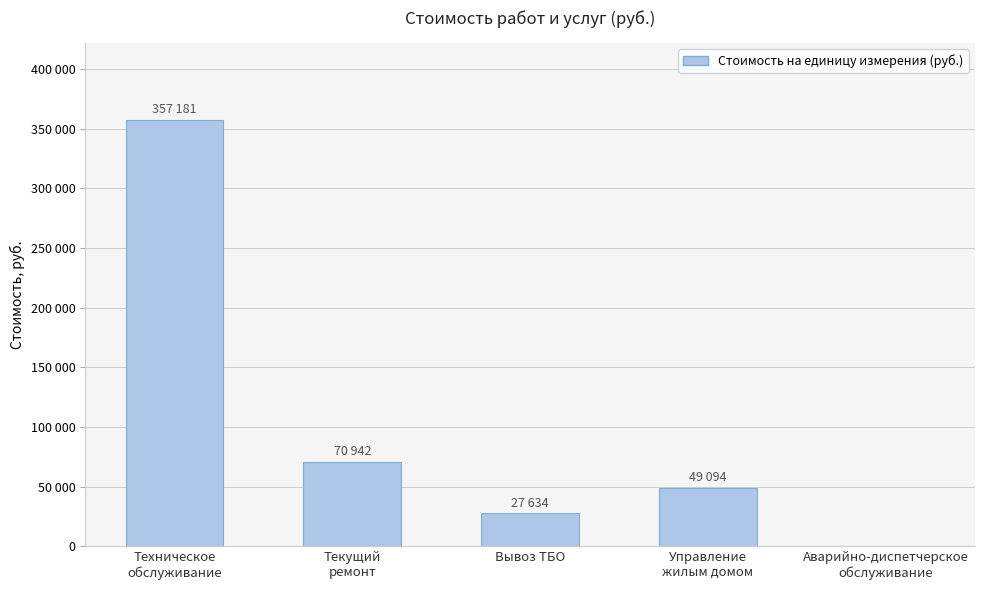

Reading right to left, extract all data points from this chart.

Аварийно-диспетчерское
обслуживание=0.0	Управление
жилым домом=49094.0	Вывоз ТБО=27633.8	Текущий
ремонт=70941.6	Техническое
обслуживание=357180.8